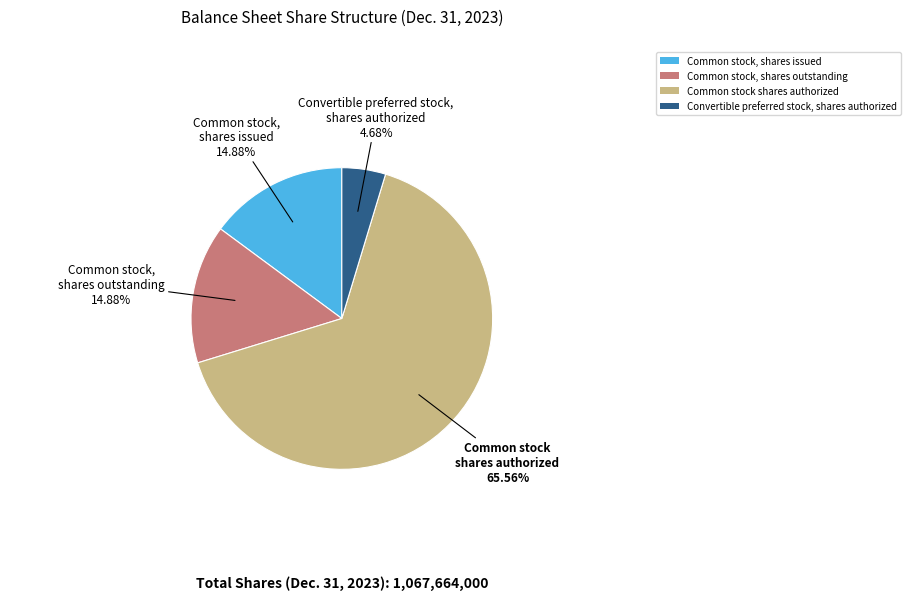

Which slice represents more than half of the pie?

Common stock shares authorized